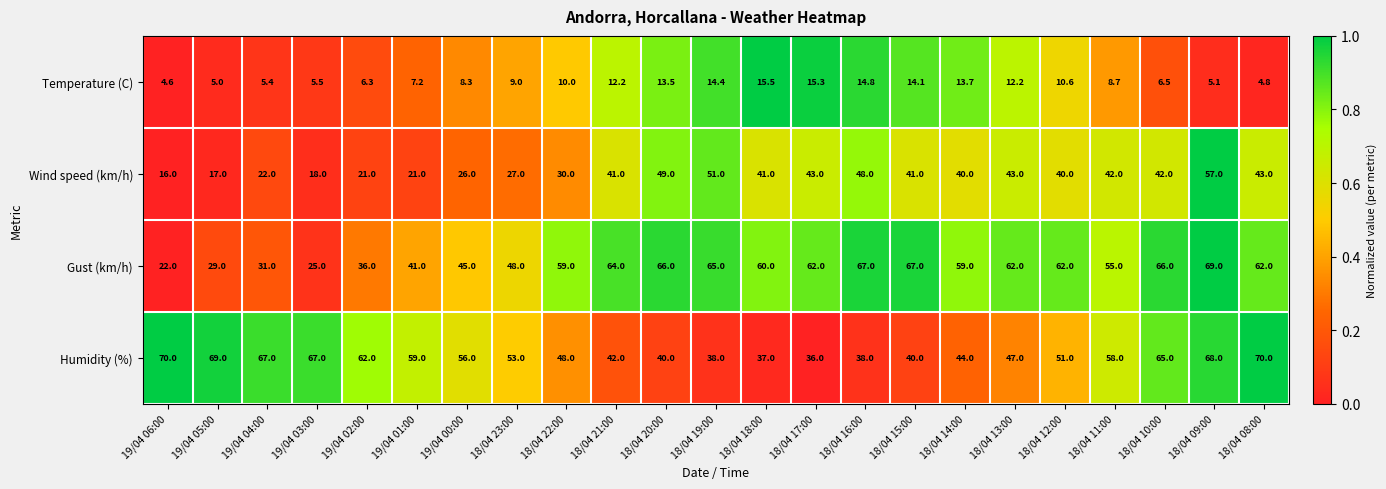

Which category has the lowest value across all series?

19/04 06:00